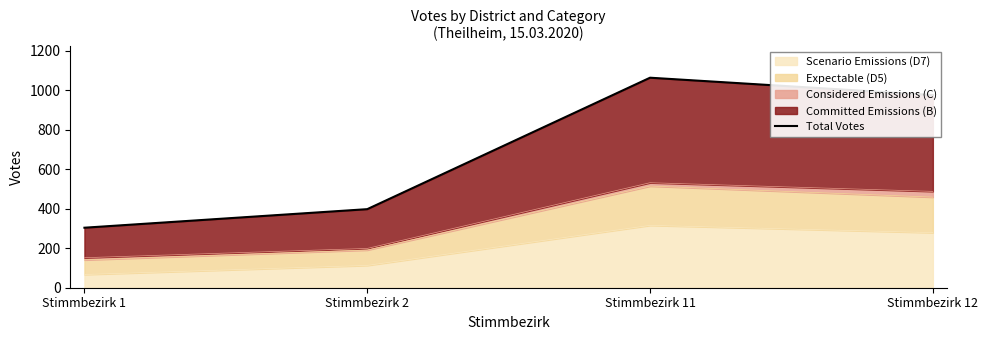

Does the chart have visible grid lines?

No